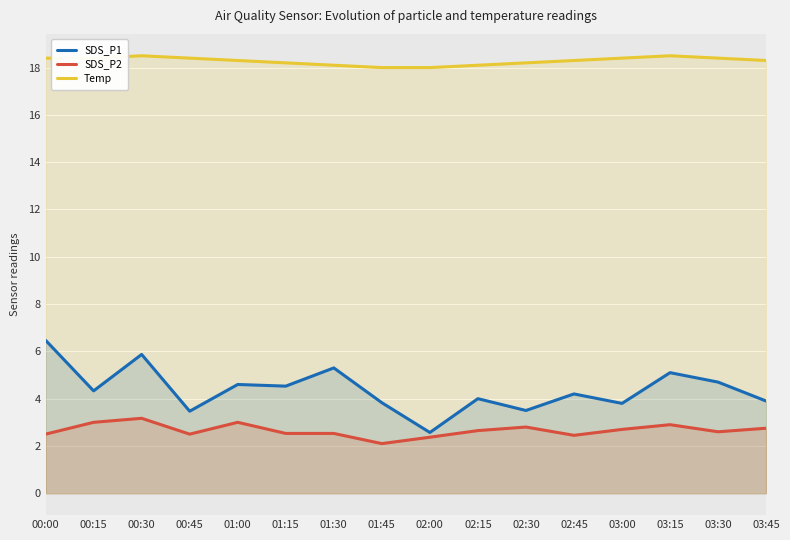

Is the value of SDS_P1 at 03:45 greater than the value of Temp at 00:45?

No